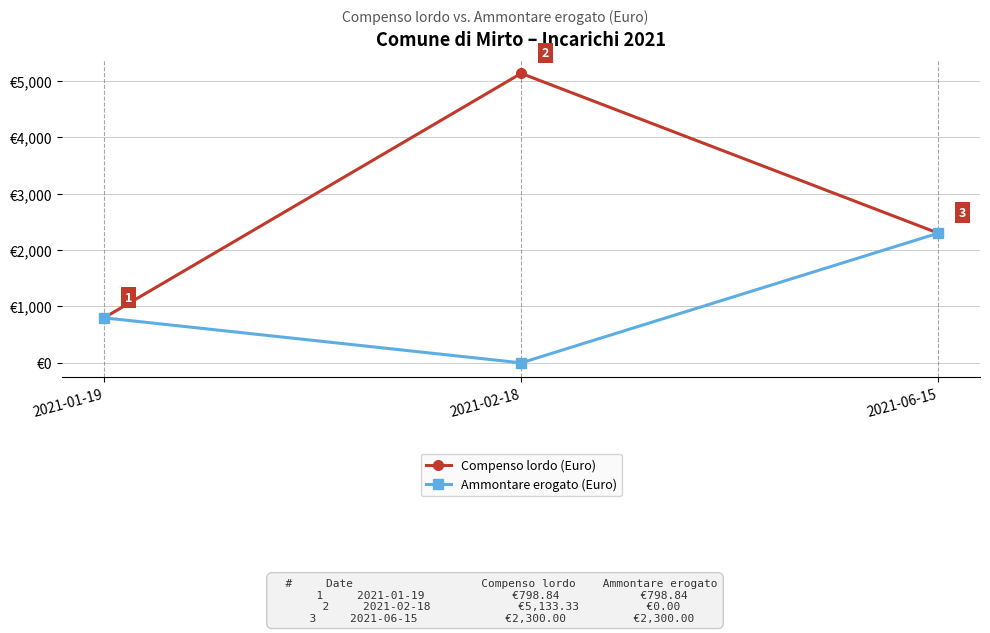

Does the chart display data point markers on the line(s)?

Yes